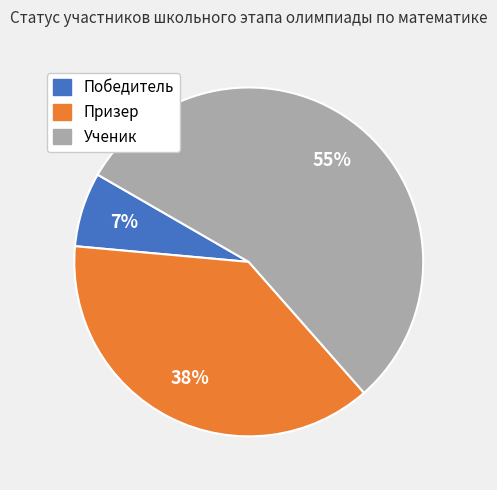

Rank the categories by value from lowest to highest.

Победитель, Призер, Ученик